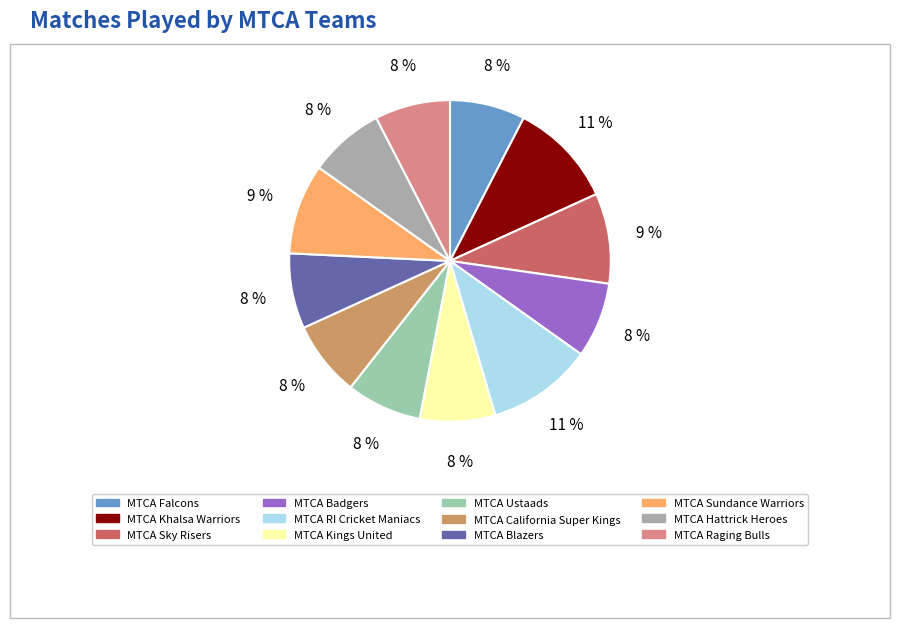

Which category has the biggest portion of the pie?

MTCA Khalsa Warriors